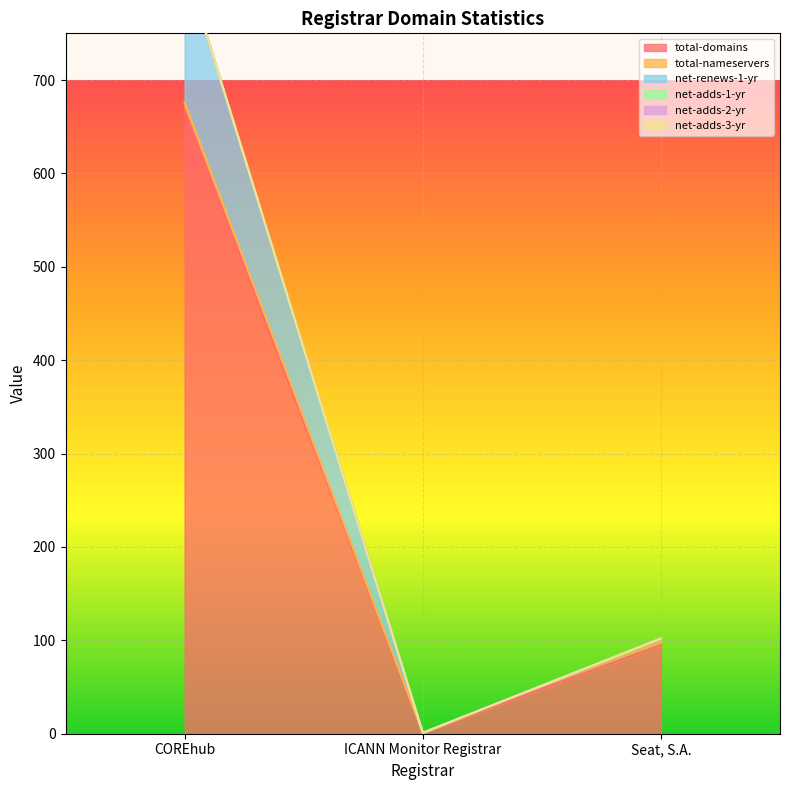

The value of net-adds-3-yr at ICANN Monitor Registrar is 0. True or false?

True